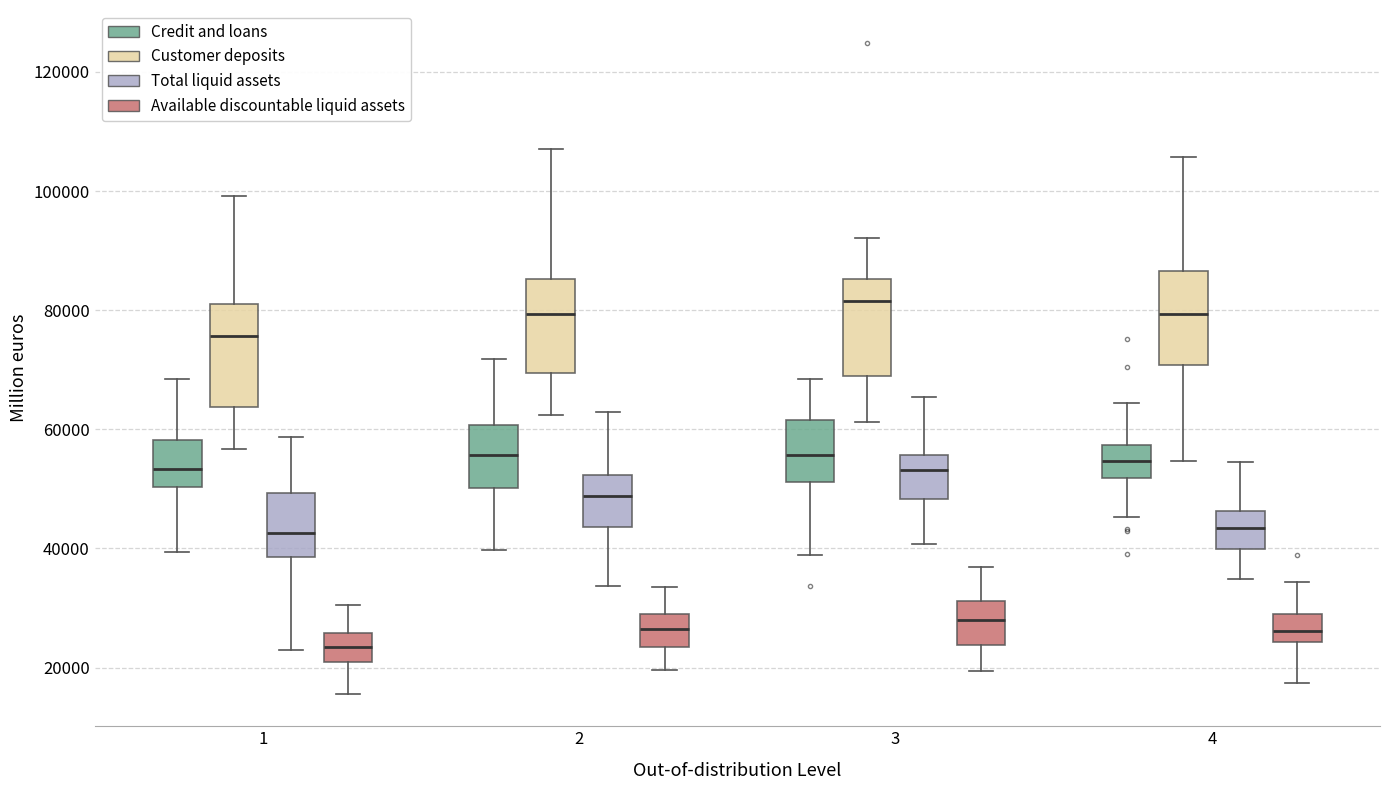

Where does the lower whisker of the box for 1 (Total liquid assets) end on the y-axis? The values are not printed on the chart, so give them approximately, as read against the axis.

22000